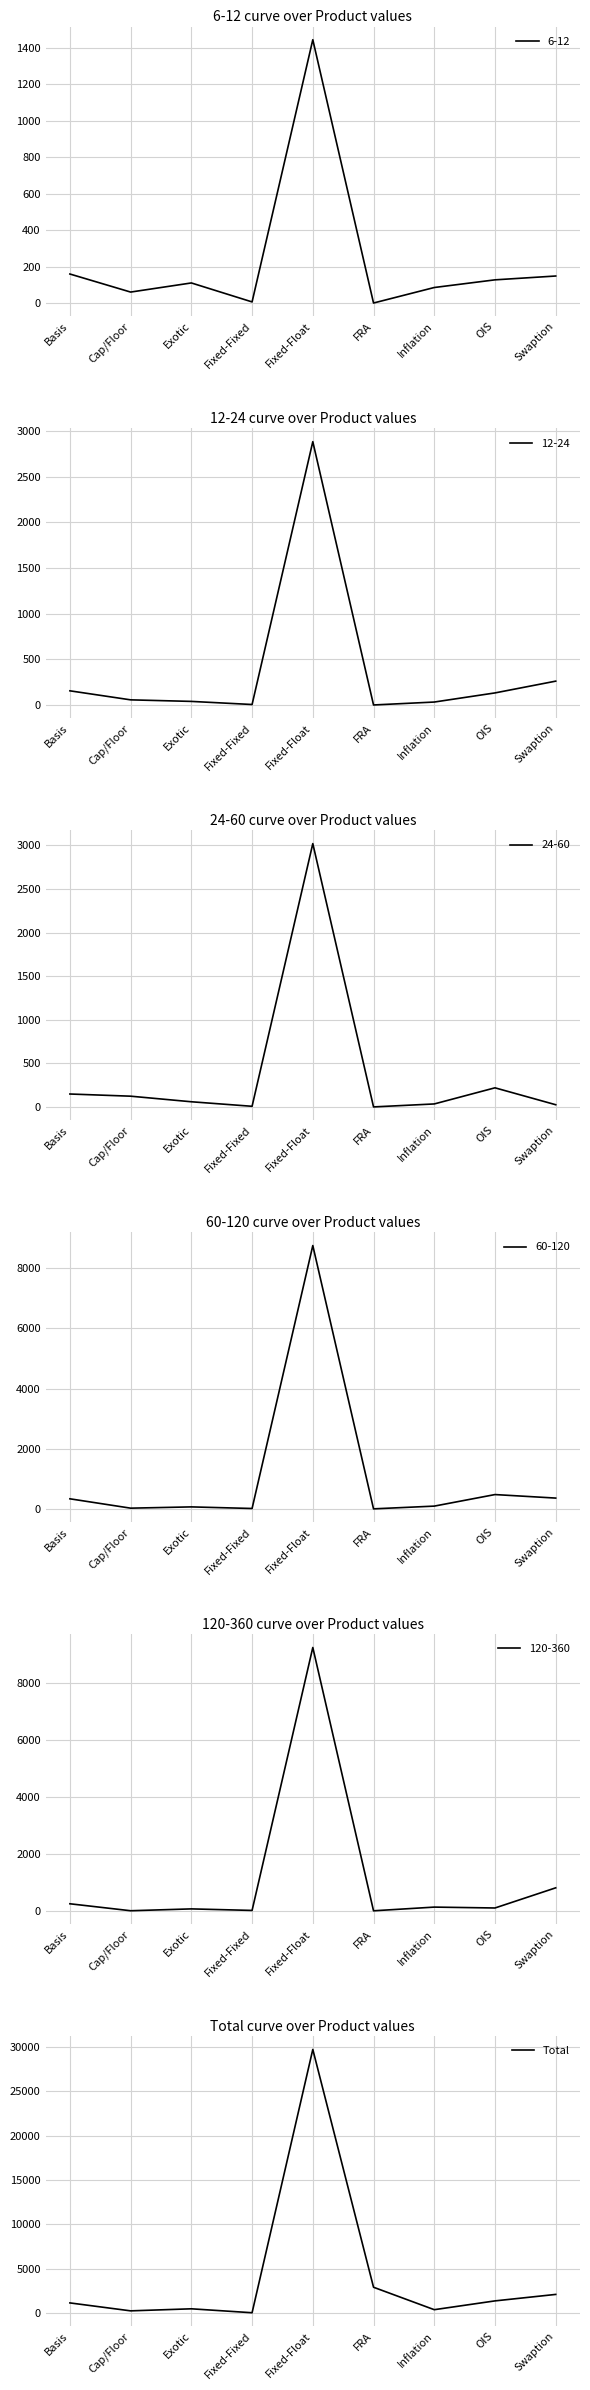

What is the label of the 4th point from the right?

FRA